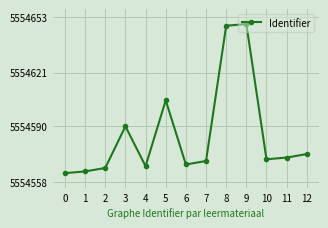

What is the difference between the maximum and minimum values?

86